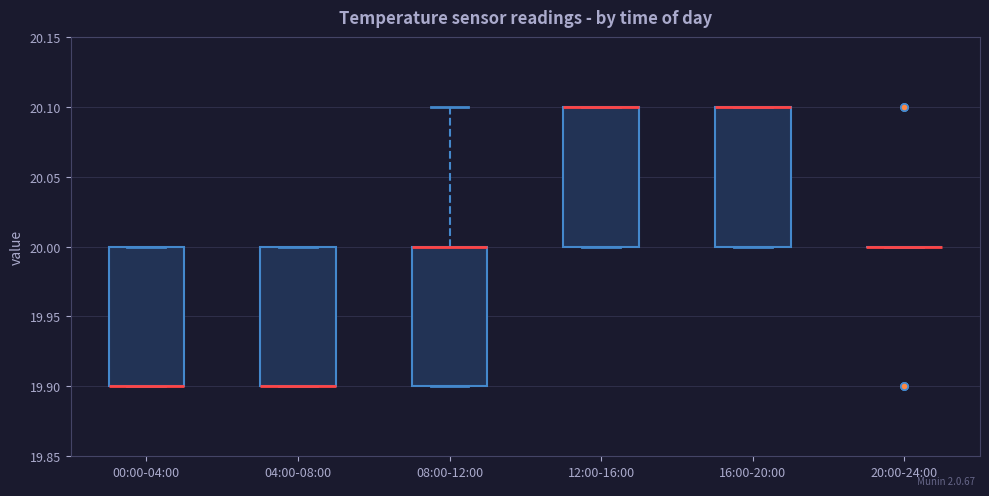

Reading left to right, transcribe this box plot: for each box, give where its median line is, the range the box spans, and where its two whiskers end, as read against the y-axis. The values are not printed on the chart, so give them approximately, as read against the axis.

00:00-04:00: median 19.9 (drawn on the box's lower edge), box 19.9 to 20.0, whiskers 19.9 to 20.0
04:00-08:00: median 19.9 (drawn on the box's lower edge), box 19.9 to 20.0, whiskers 19.9 to 20.0
08:00-12:00: median 20.0 (drawn on the box's upper edge), box 19.9 to 20.0, whiskers 19.9 to 20.1
12:00-16:00: median 20.1 (drawn on the box's upper edge), box 20.0 to 20.1, whiskers 20.0 to 20.1
16:00-20:00: median 20.1 (drawn on the box's upper edge), box 20.0 to 20.1, whiskers 20.0 to 20.1
20:00-24:00: box collapsed to a line at 20.0, whiskers 20.0 to 20.0